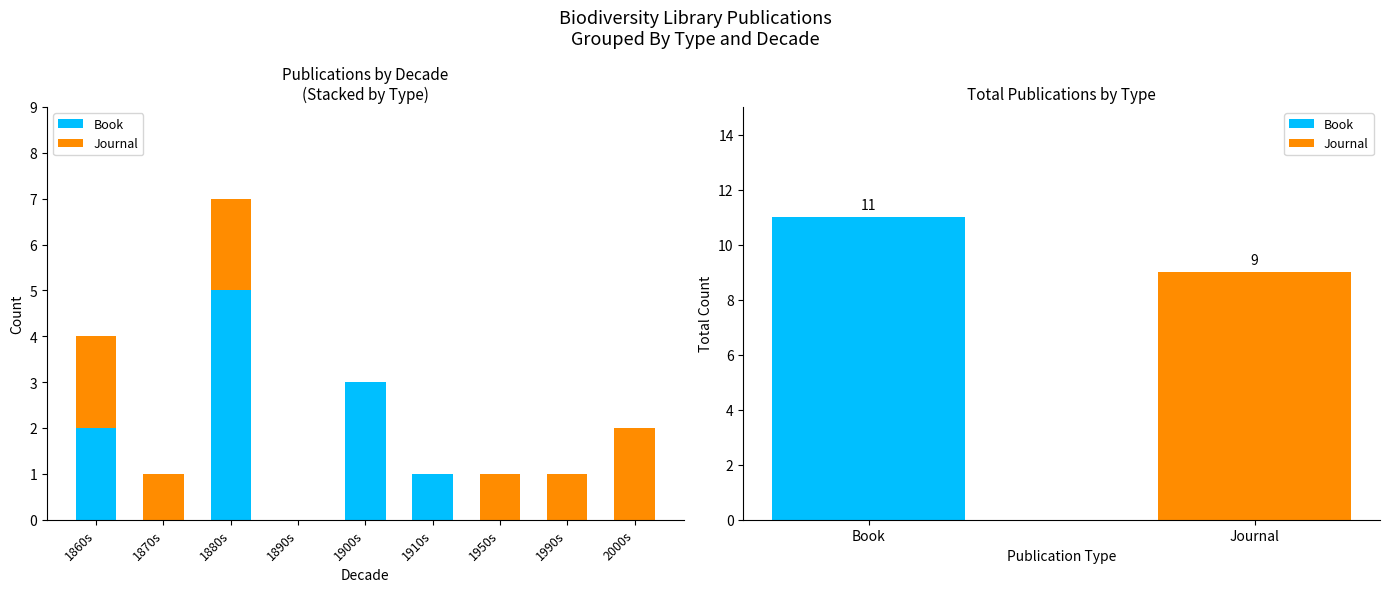

Where is Journal nearest to the value 1?

1870s